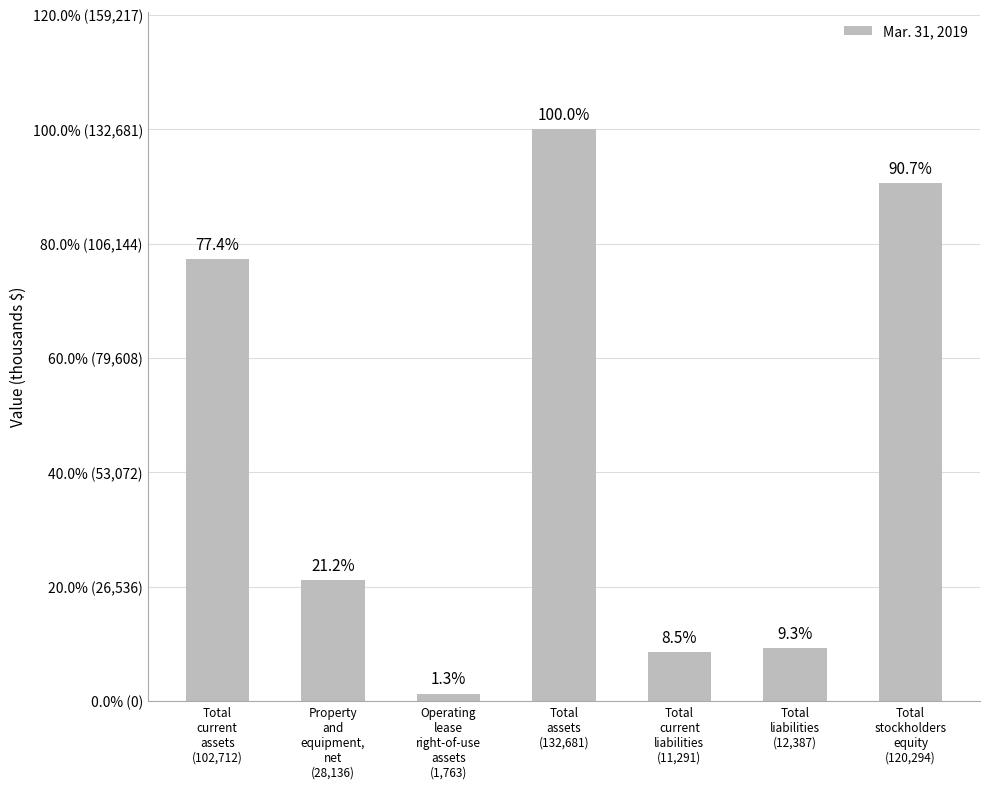

Are the bars horizontal?

No